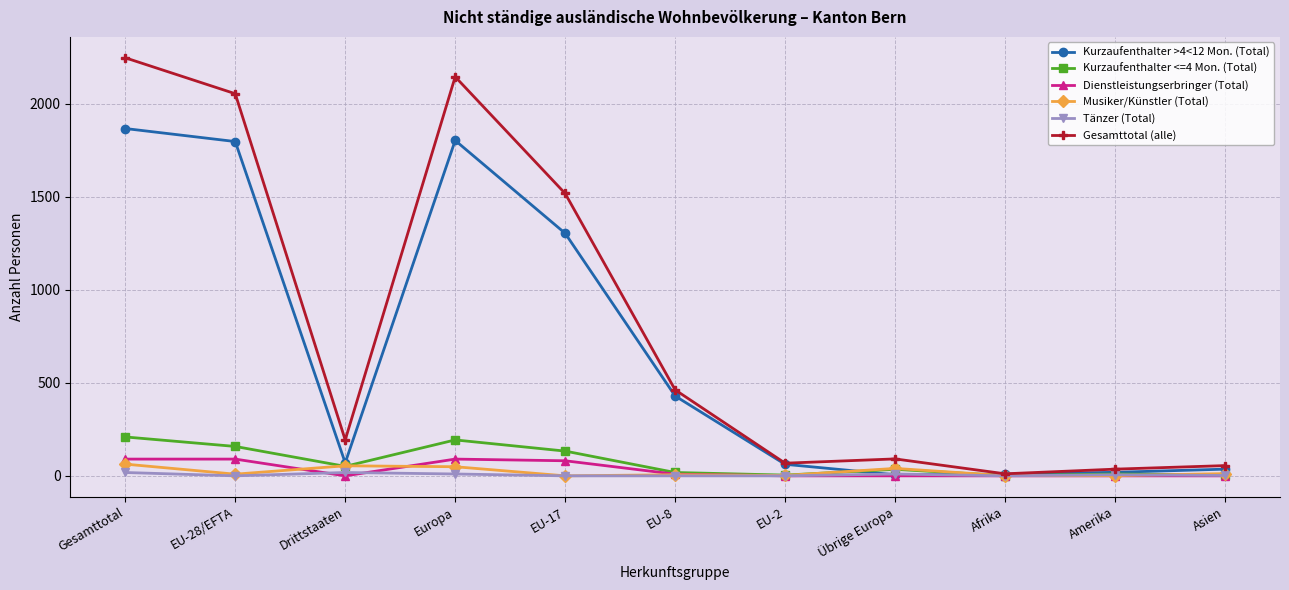

Does the chart have visible grid lines?

Yes